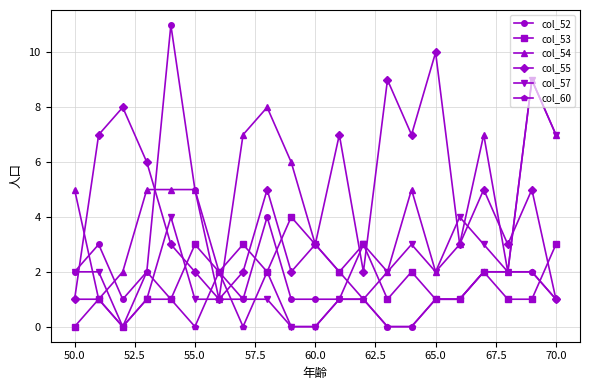

What is the maximum value shown in the chart?

11